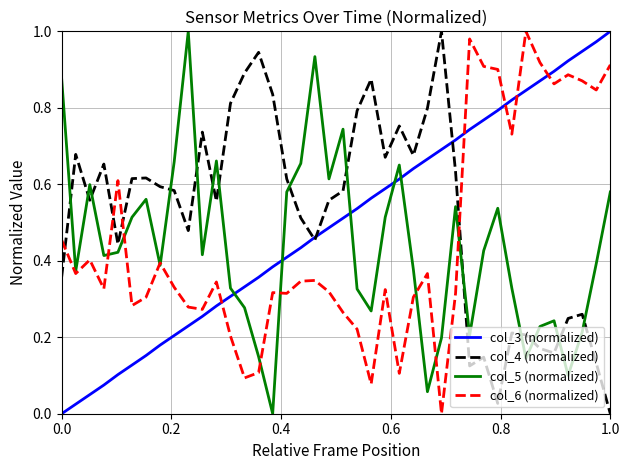

After their last crossing, which series has the higher values: col_6 (normalized) or col_4 (normalized)?

col_6 (normalized)